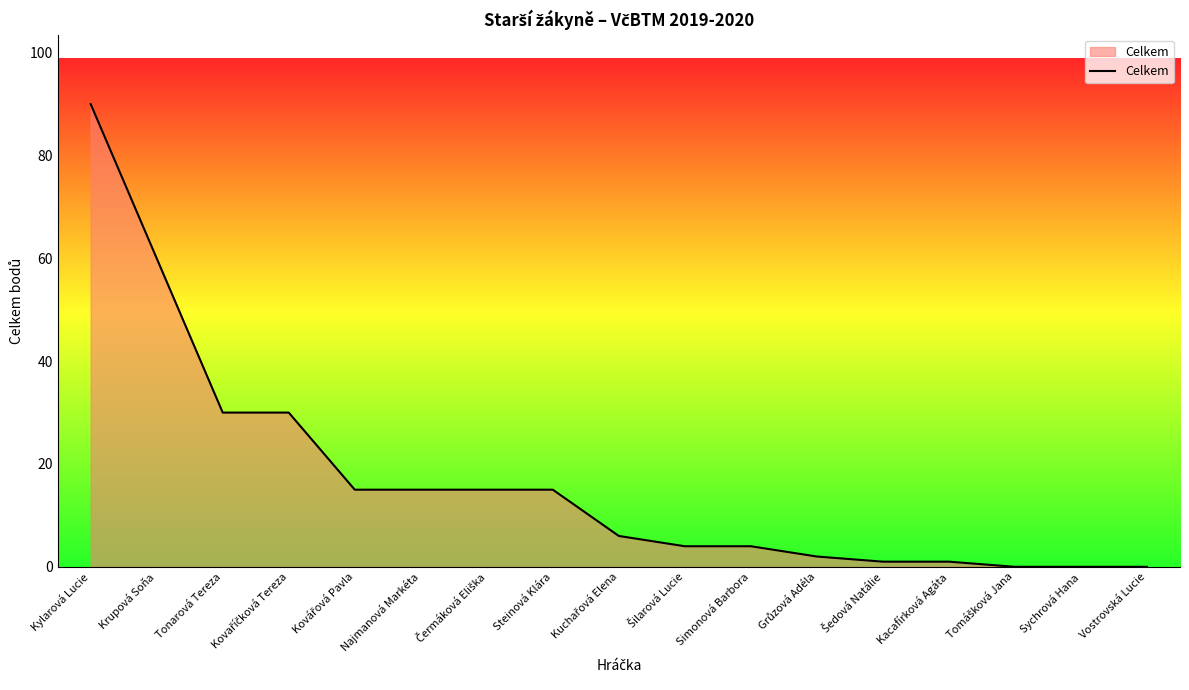

What is the average value?

17